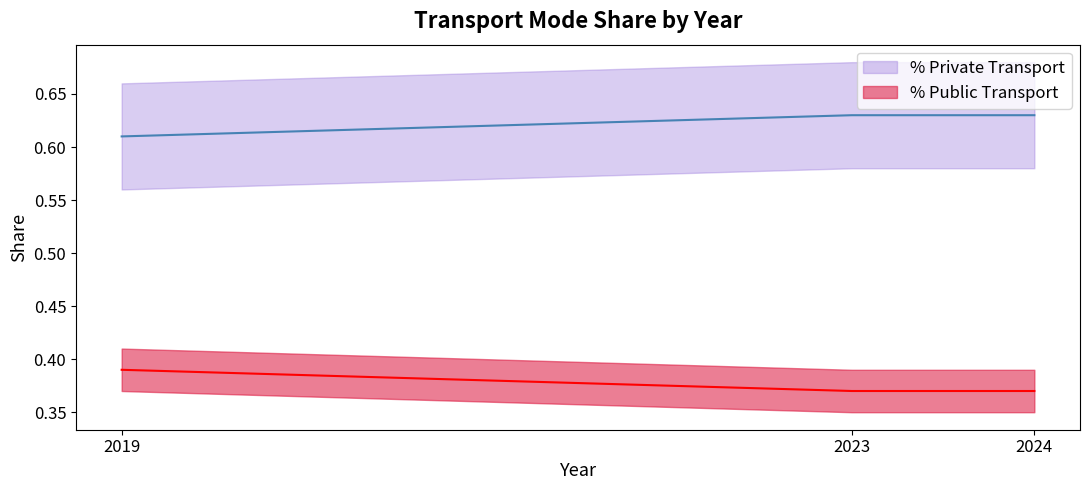

Which series has the largest range (max minus min)?

% Private Transport